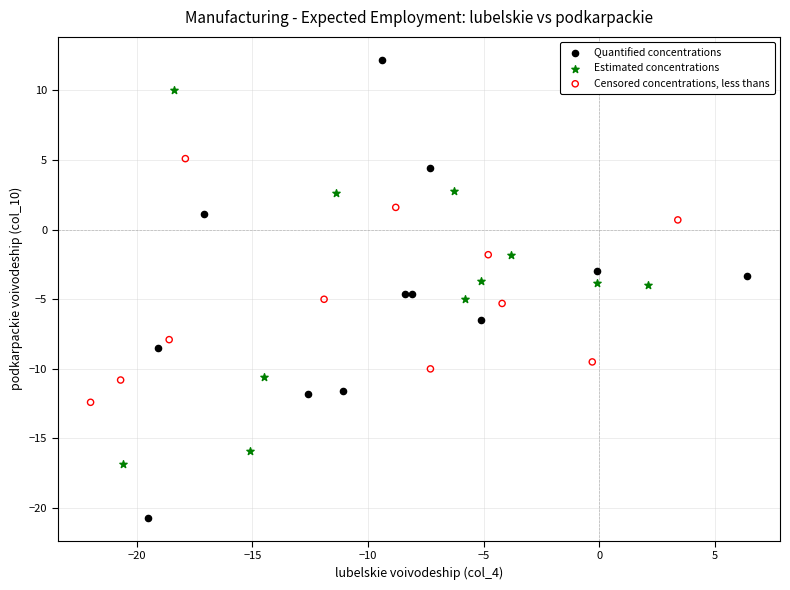

Which series reaches the maximum Y coordinate?

Quantified concentrations